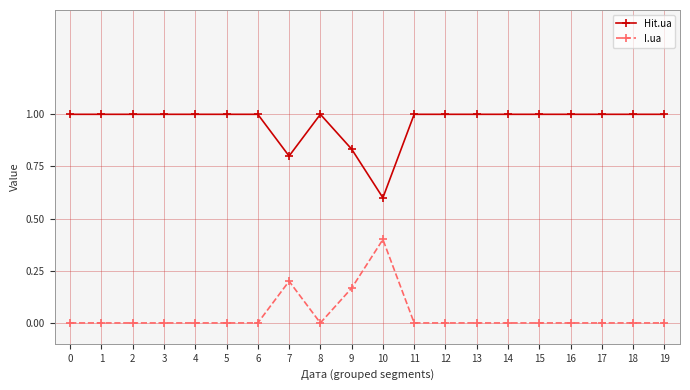

Count the number of categories in the chart.

20